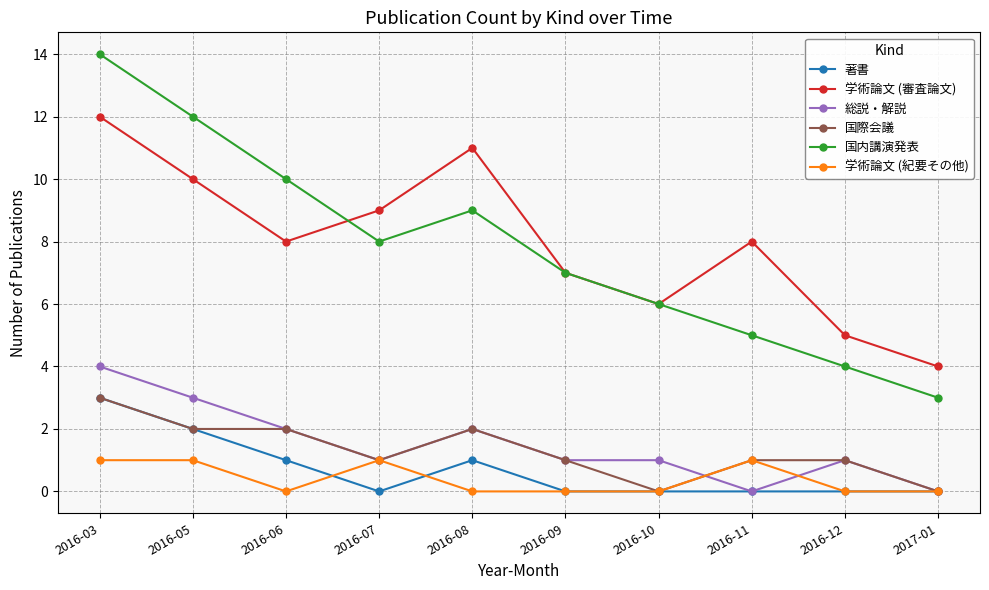

The 学術論文 (審査論文) series shows 14 at 2016-08. True or false?

False